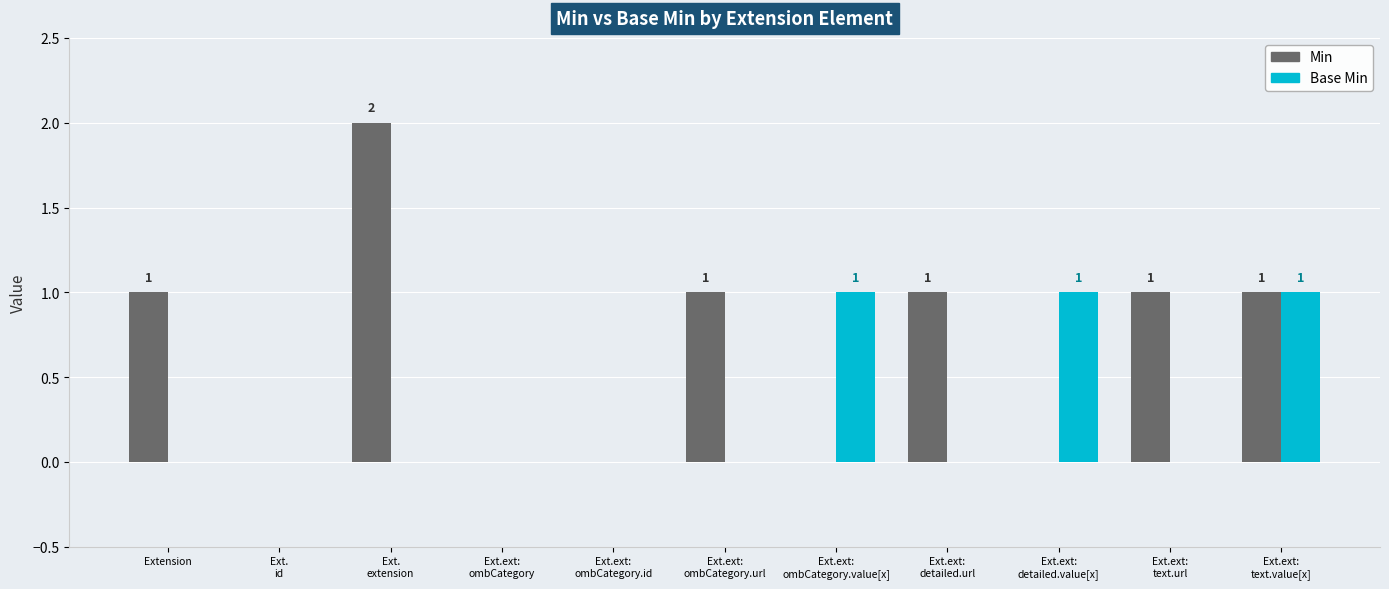

Which series has the largest total across all categories?

Min